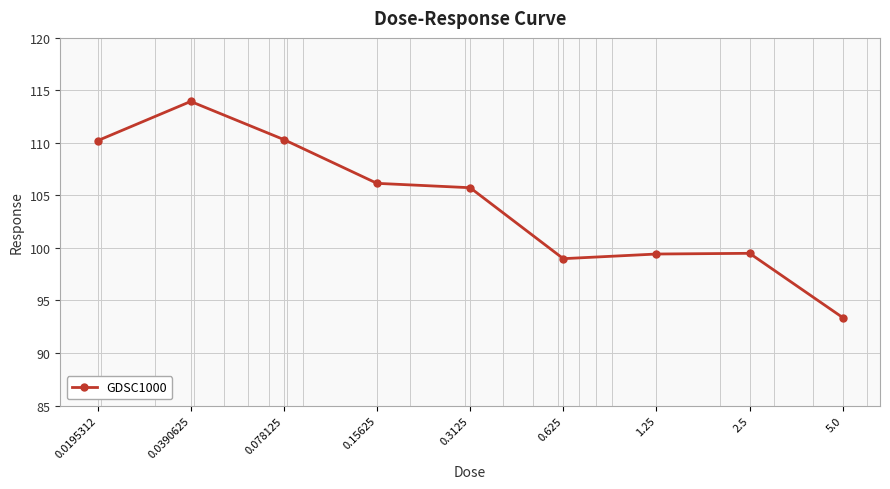

What is the value of the 6th point from the left?

99.0